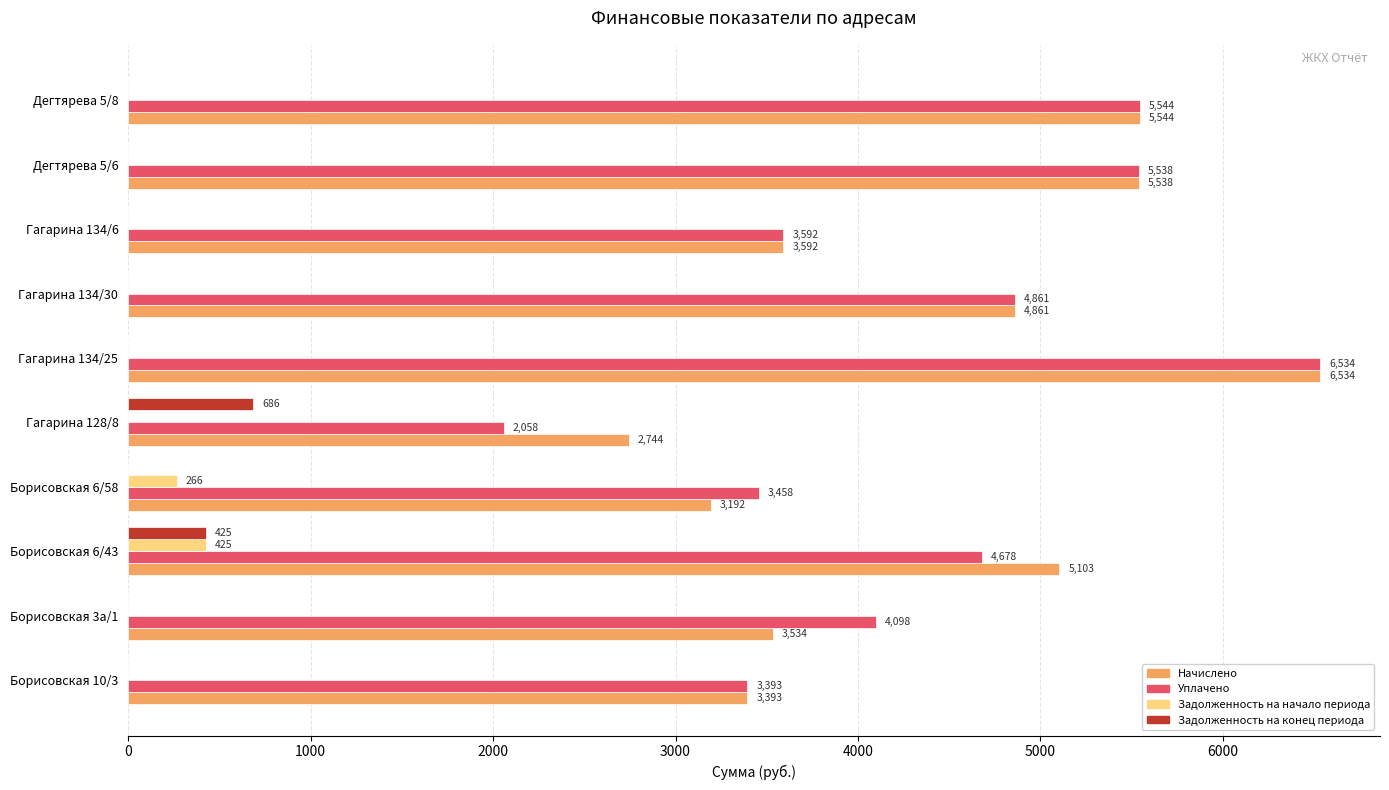

Read the Начислено value at Дегтярева 5/8.

5544.0